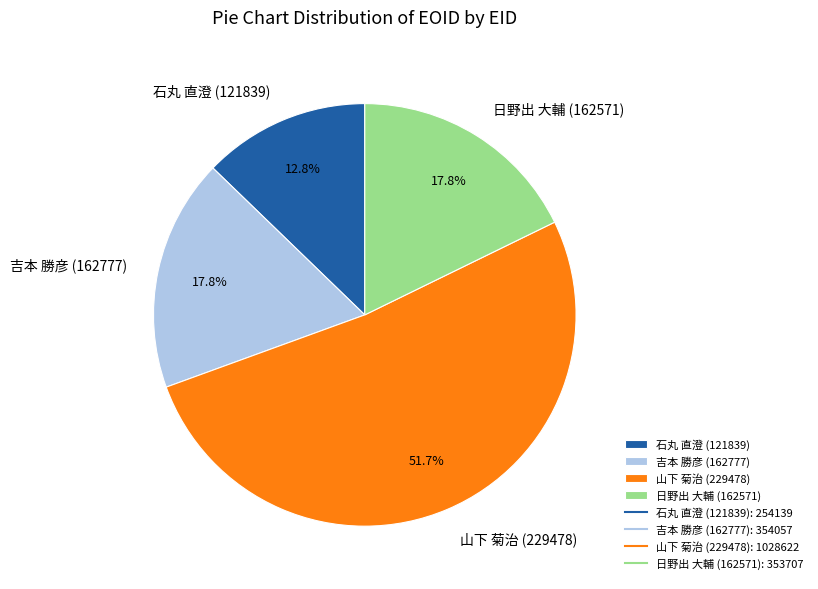

How many segments does this pie chart have?

4